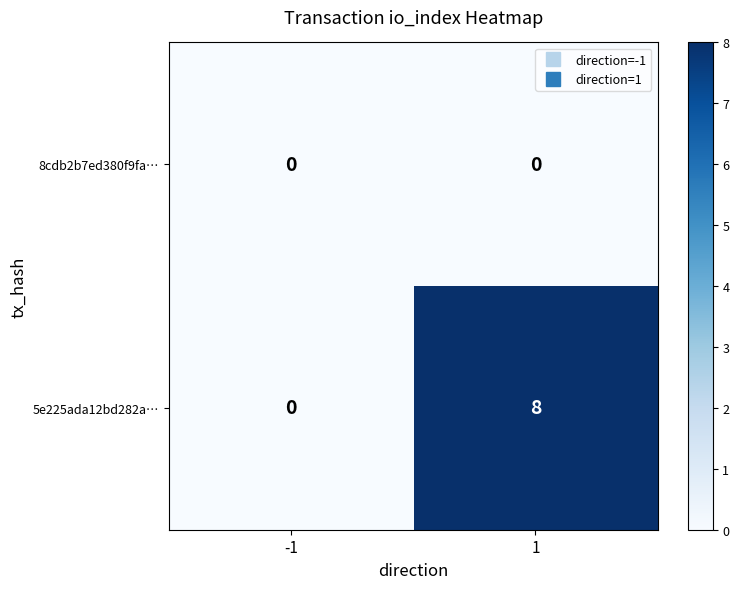

The value of 5e225ada12bd282a… at -1 is -5. True or false?

False